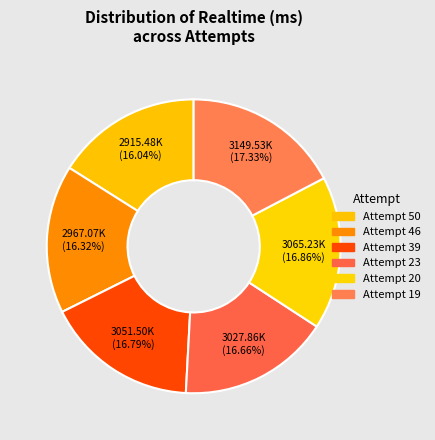

Rank the categories by value from lowest to highest.

Attempt 50, Attempt 46, Attempt 23, Attempt 39, Attempt 20, Attempt 19